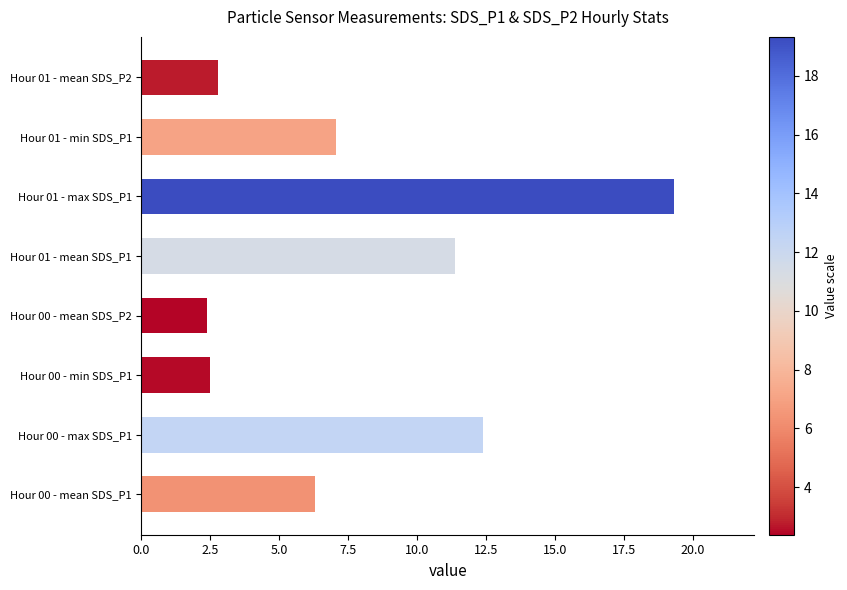

What is the sum of all values?

64.1